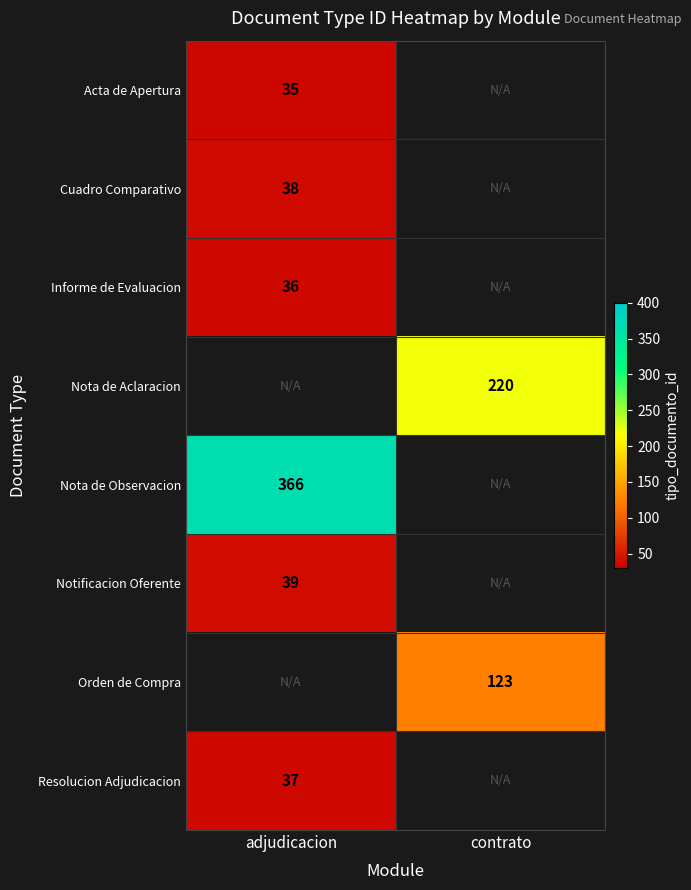

The value of Informe de Evaluacion at adjudicacion is 59. True or false?

False